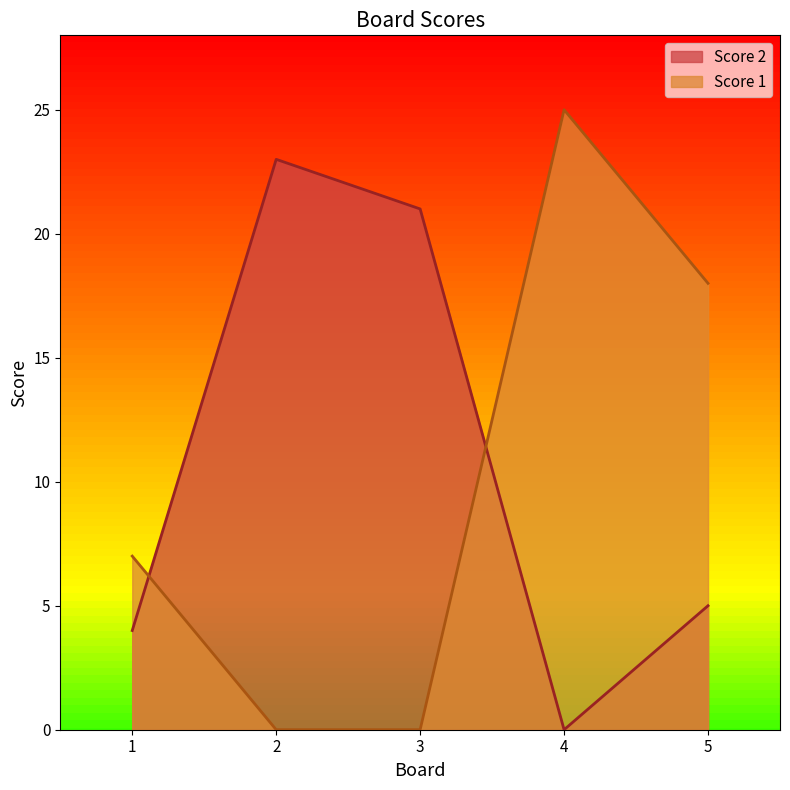

Rank the categories by Score 2 value from lowest to highest.

4, 1, 5, 3, 2